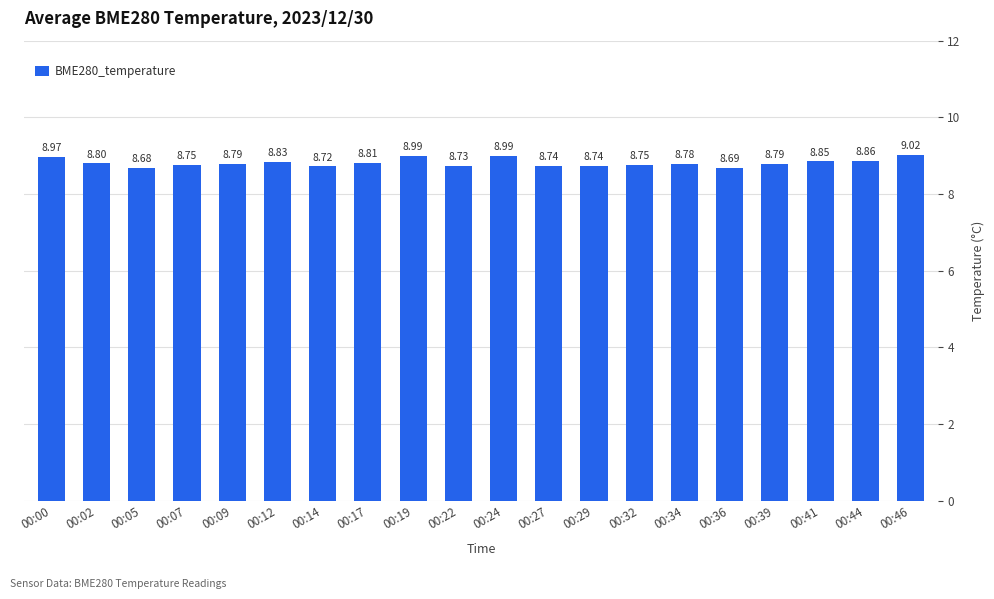

What is the sum of the values at 00:05 and 00:19?

17.7